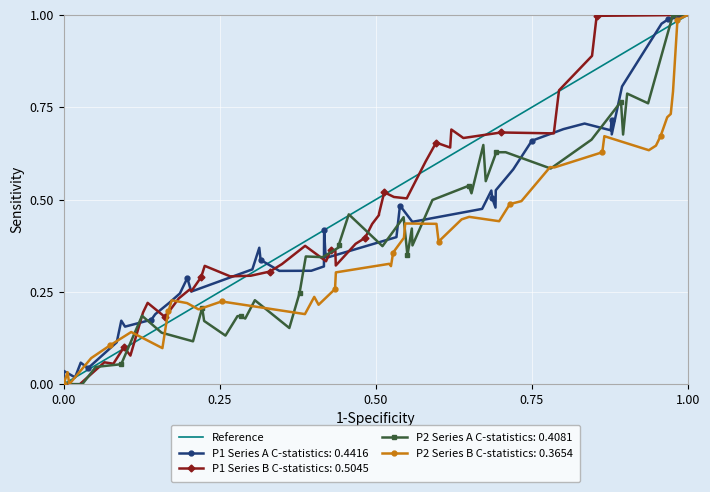

Between 0.25 and 0.00, which is larger?

0.25